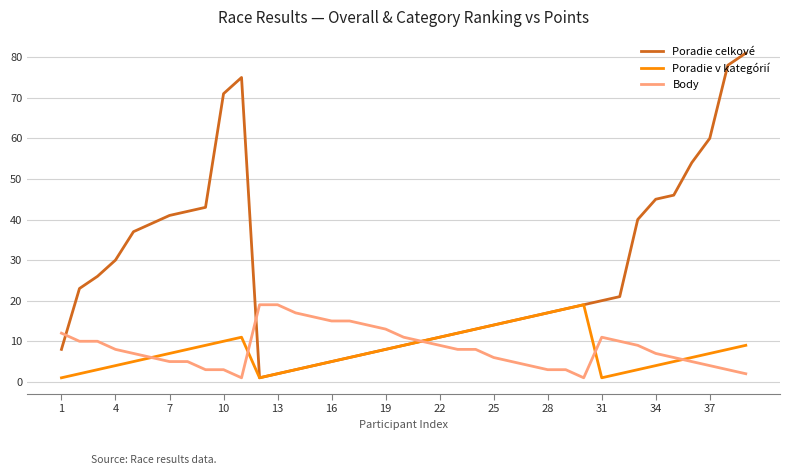

What is the greatest value displayed?

81